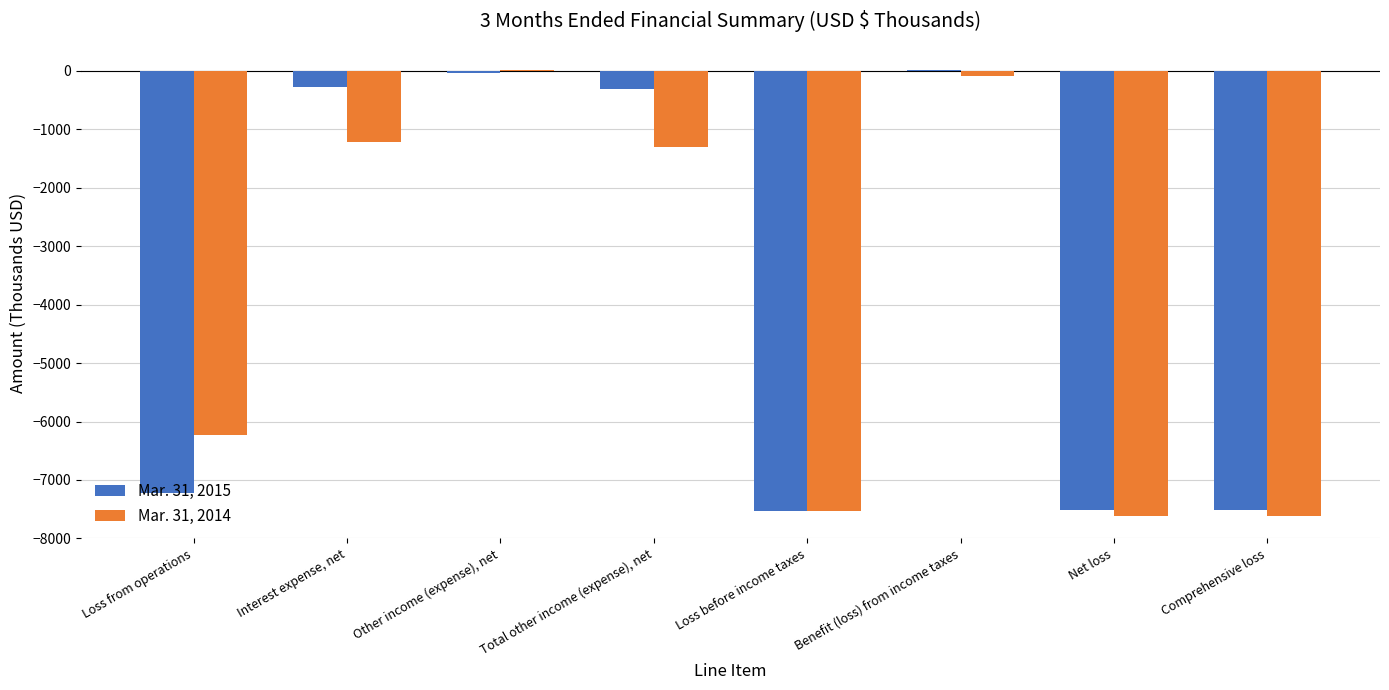

Is the value of Mar. 31, 2014 at Other income (expense), net greater than the value of Mar. 31, 2015 at Net loss?

Yes